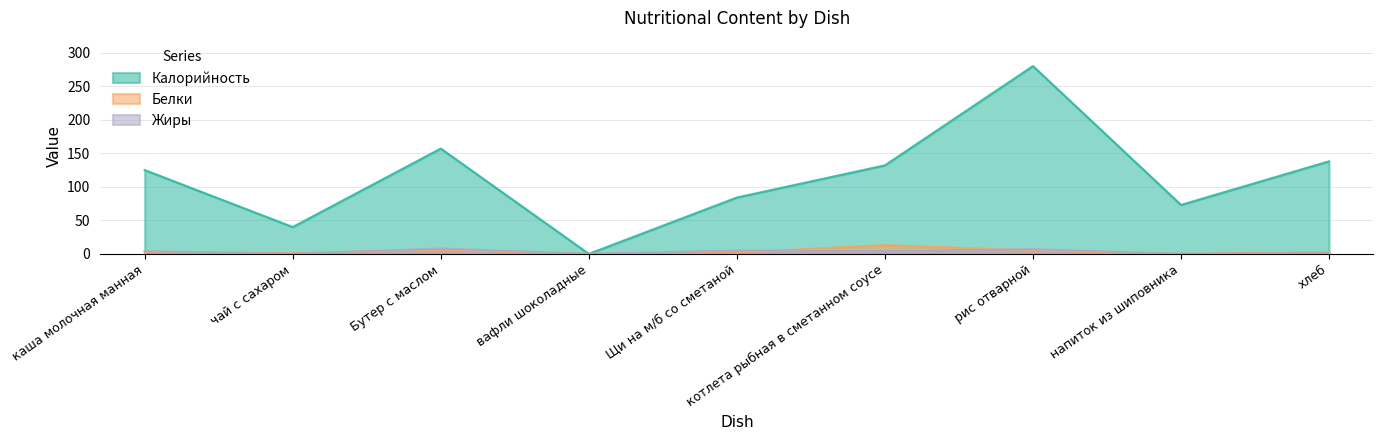

What is the difference between the maximum and minimum values in the Белки series?

13